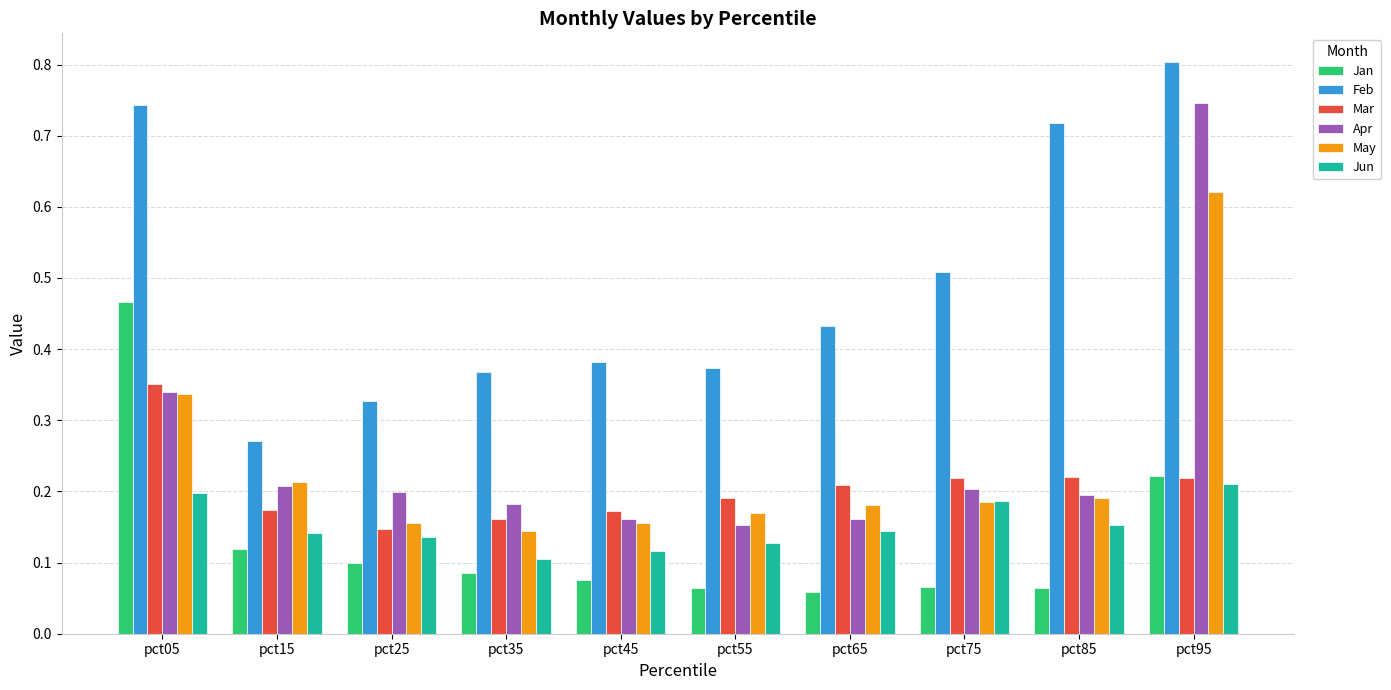

True or false: Jun has a value of 0.2 at pct75.

True